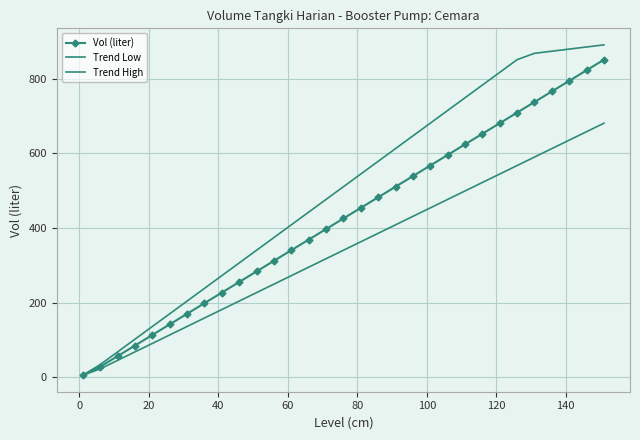

Is this an area chart (filled region under the line)?

No